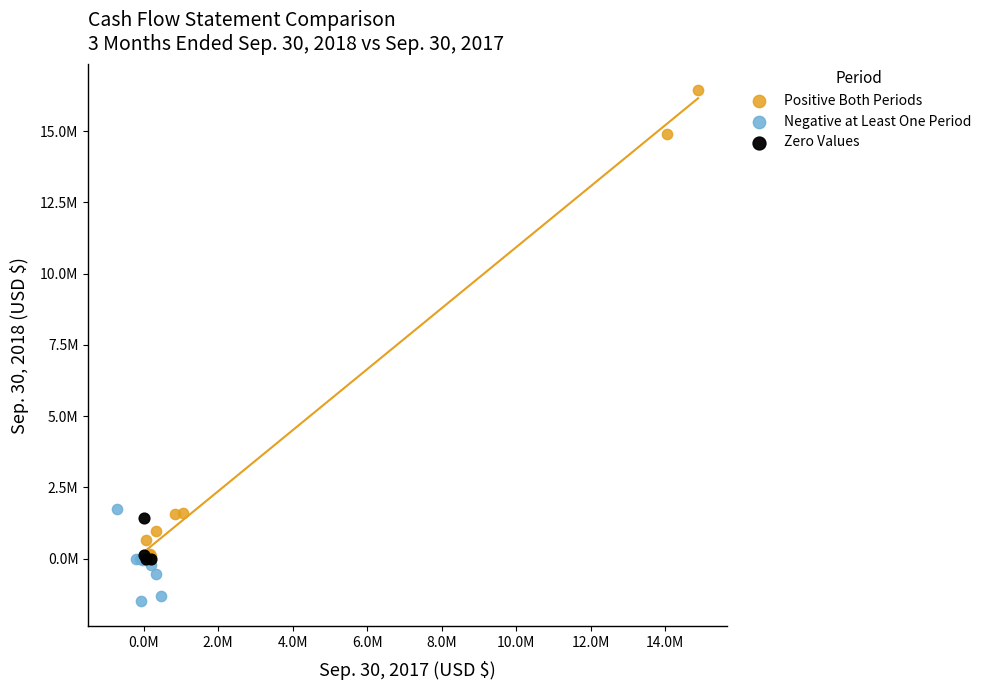

What are all the series names shown in the legend?

Positive Both Periods, Negative at Least One Period, Zero Values